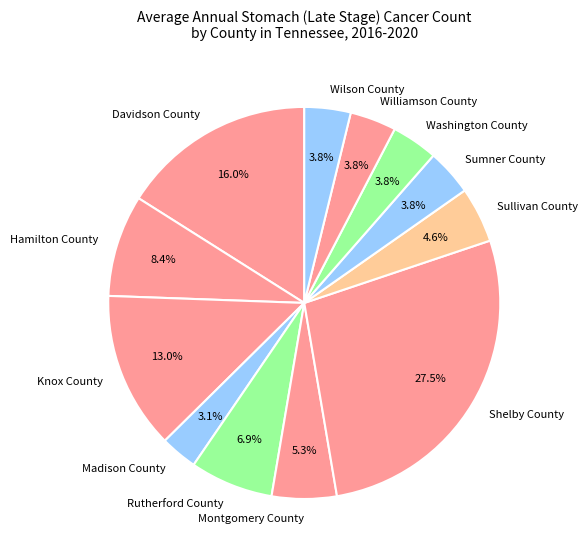

What percentage do Rutherford County and Davidson County together represent?

22.9%